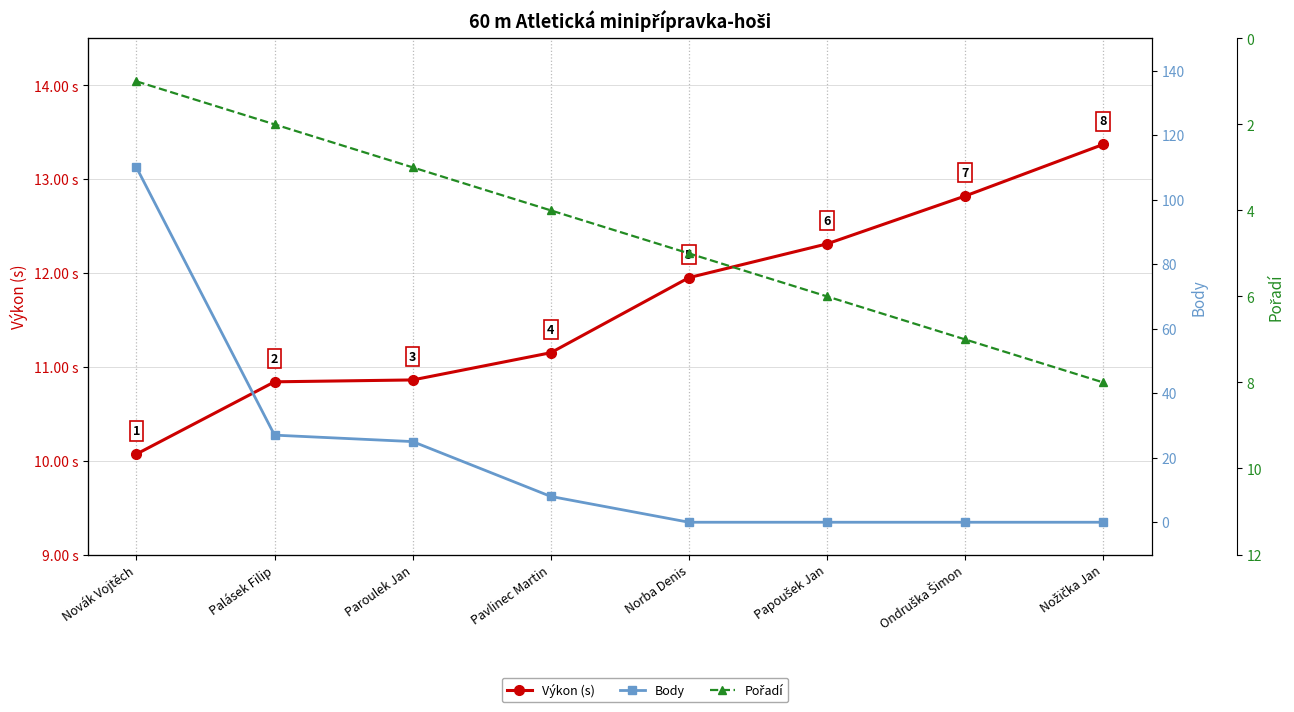

How many lines are shown in the chart?

3